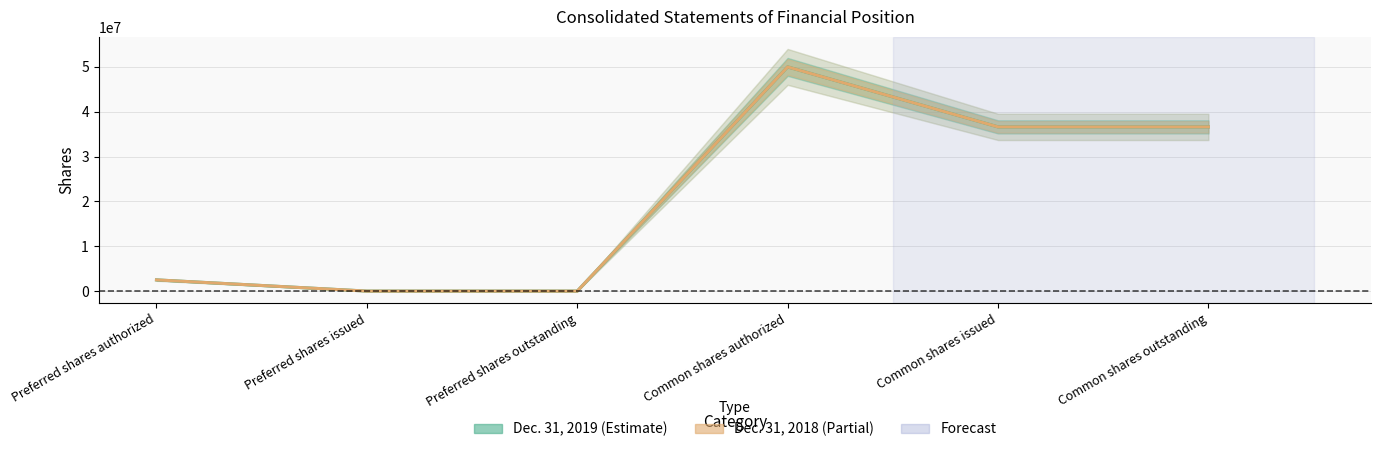

Reading left to right, extract all data points from this chart.

Dec. 31, 2019: 2500000	0	0	50000000	36618729	36618729
Dec. 31, 2018: 2500000	0	0	50000000	36618381	36618381